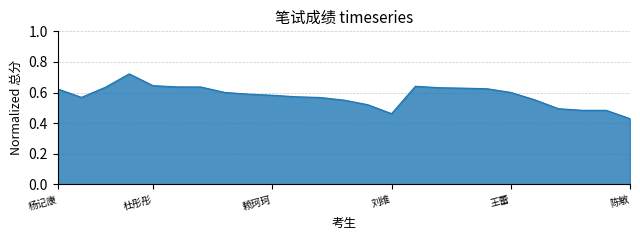

What is the difference between the maximum and minimum values?

0.3